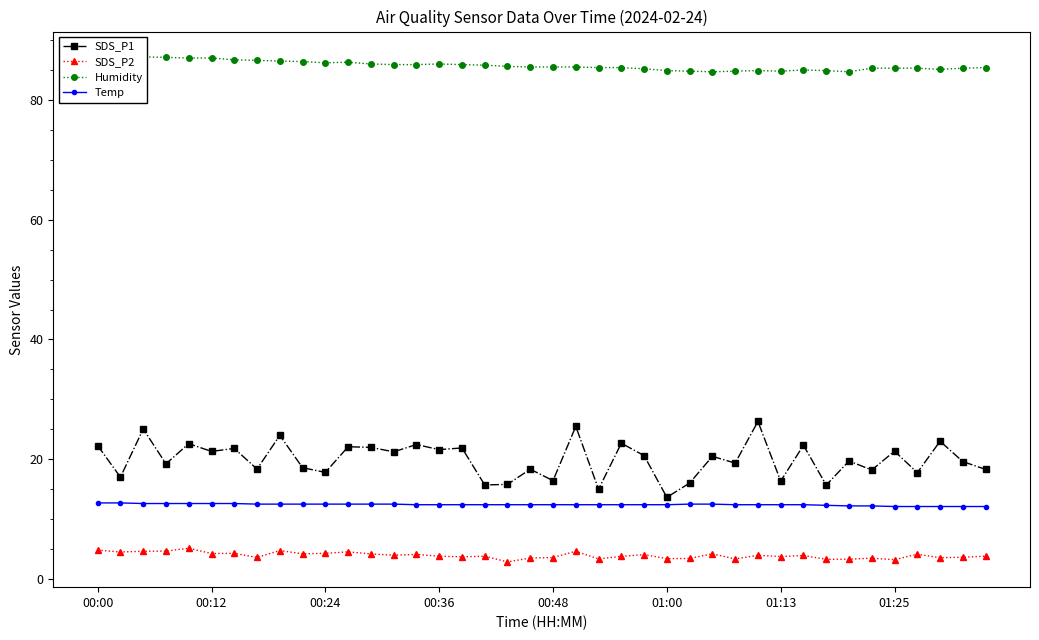

Reading left to right, extract all data points from this chart.

SDS_P1: 22.3	17.0	25.1	19.2	22.6	21.3	21.8	18.4	24.0	18.6	17.8	22.1	22.0	21.2	22.4	21.6	21.9	15.7	15.8	18.3	16.4	25.5	15.0	22.7	20.6	13.6	16.0	20.5	19.4	26.3	16.4	22.3	15.7	19.7	18.2	21.4	17.8	23.0	19.6	18.3
SDS_P2: 4.8	4.5	4.6	4.7	5.1	4.2	4.3	3.6	4.8	4.2	4.3	4.5	4.2	4.0	4.1	3.8	3.7	3.8	2.9	3.5	3.6	4.6	3.4	3.8	4.1	3.4	3.4	4.2	3.4	4.0	3.8	3.9	3.3	3.3	3.5	3.2	4.1	3.5	3.6	3.8
Humidity: 86.9	87.0	87.2	87.1	87.0	87.0	86.7	86.6	86.5	86.4	86.2	86.3	86.0	85.9	85.9	86.0	85.9	85.8	85.6	85.5	85.5	85.5	85.4	85.4	85.2	84.9	84.8	84.7	84.8	84.9	84.8	85.0	84.9	84.7	85.3	85.3	85.3	85.1	85.3	85.4
Temp: 12.7	12.7	12.6	12.6	12.6	12.6	12.6	12.5	12.5	12.5	12.5	12.5	12.5	12.5	12.4	12.4	12.4	12.4	12.4	12.4	12.4	12.4	12.4	12.4	12.4	12.4	12.5	12.5	12.4	12.4	12.4	12.4	12.3	12.2	12.2	12.1	12.1	12.1	12.1	12.1